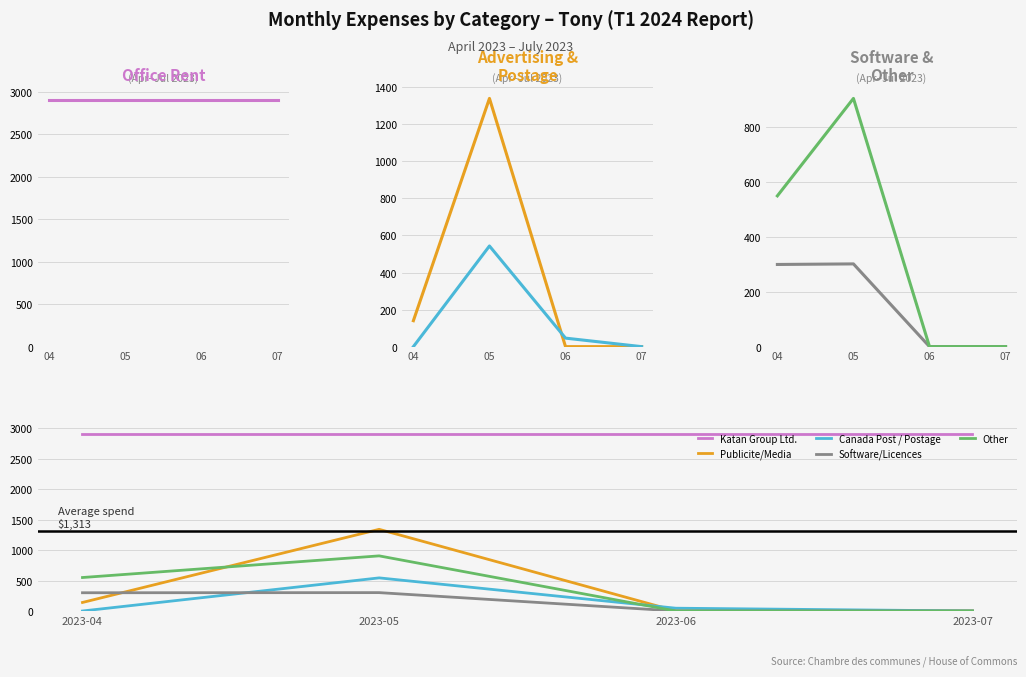

At 2023-07, list the series in order from smallest to largest.

Publicite/Media, Canada Post / Postage, Software/Licences, Other, Katan Group Ltd.